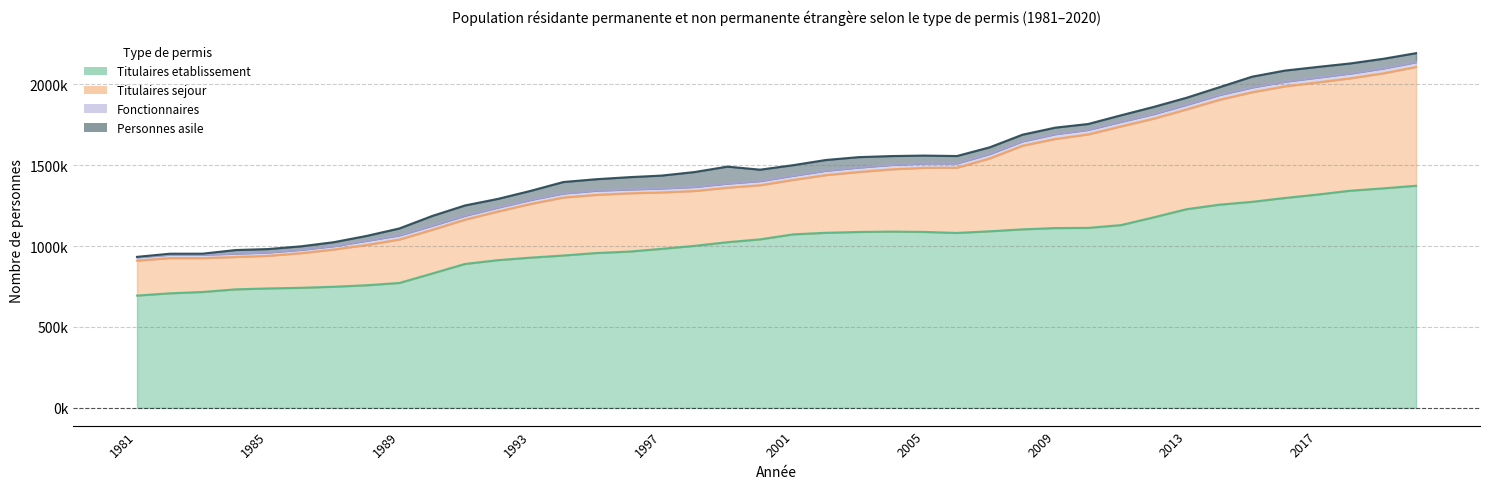

Between 1992 and 1998, which is larger?

1998